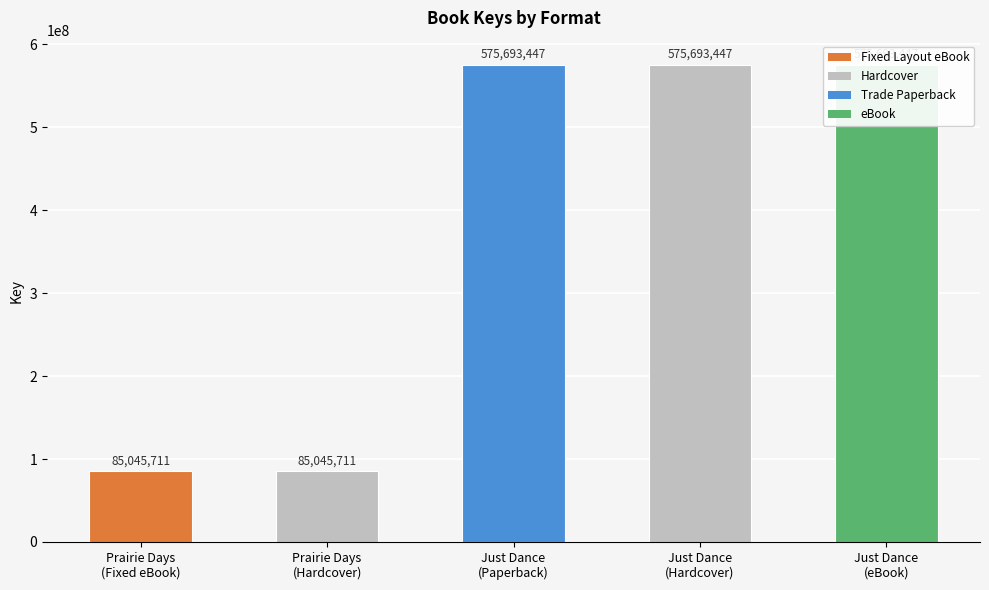

Is it true that the value at Just Dance
(Paperback) is 575693447?

True